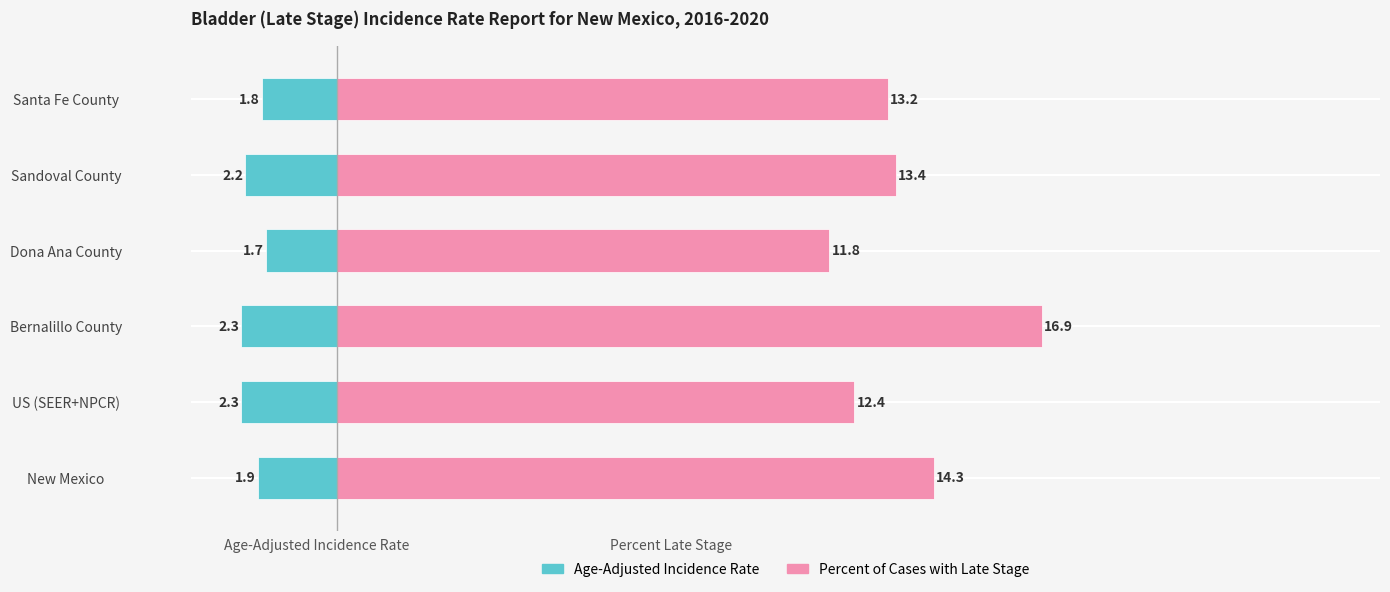

Which series has the largest total across all categories?

Percent of Cases with Late Stage